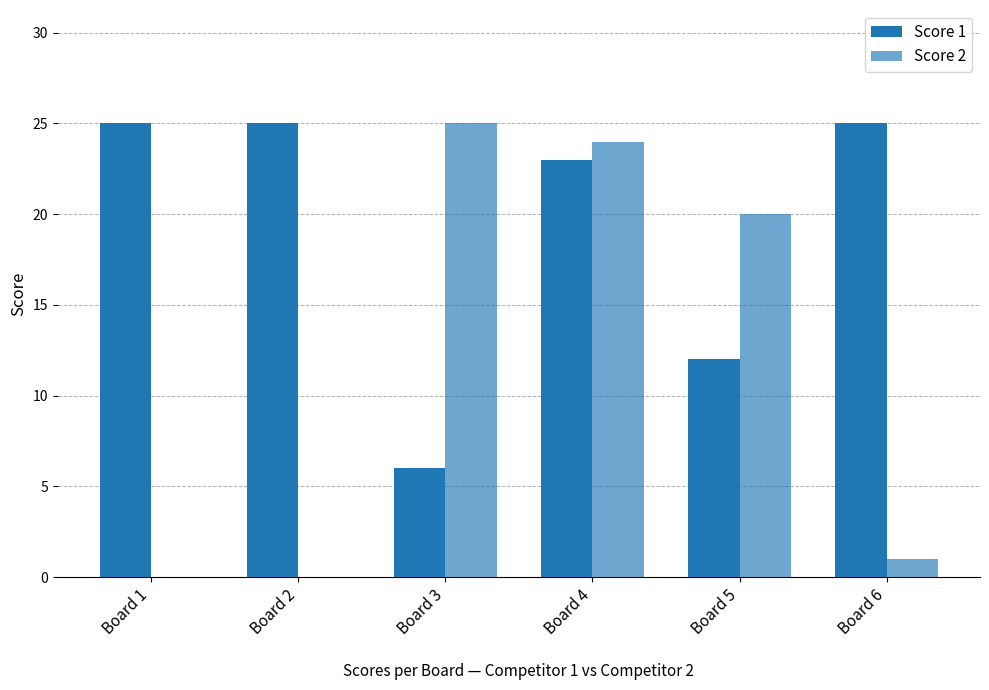

How many groups of bars are there?

6